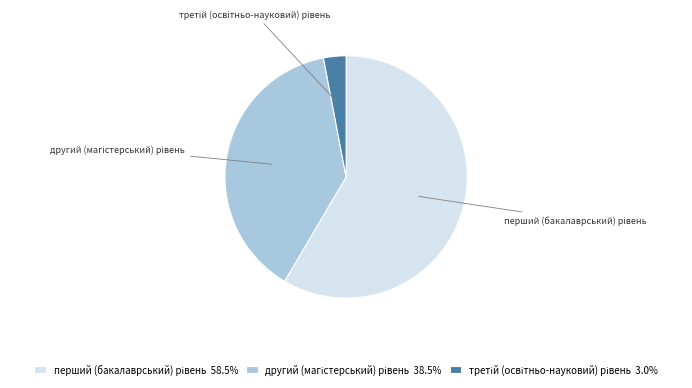

Is there a majority slice in this chart?

Yes